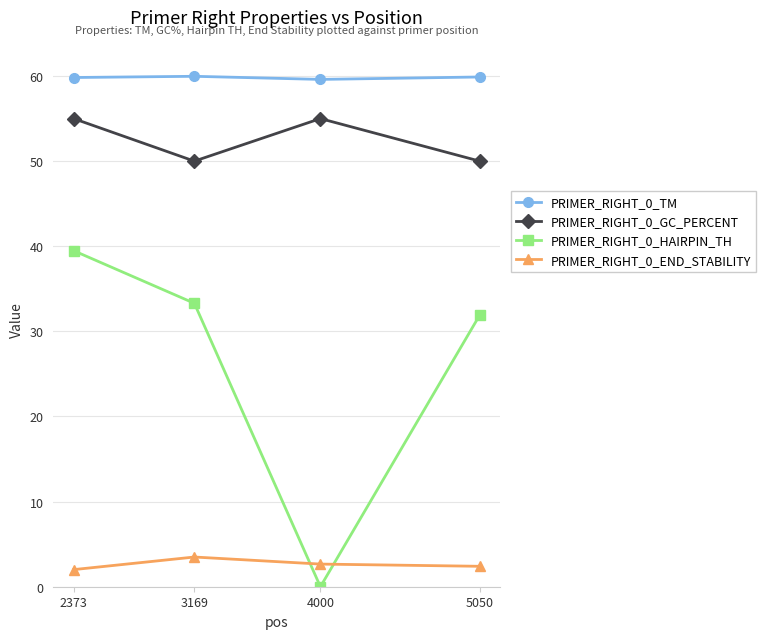

True or false: PRIMER_RIGHT_0_TM has a value of 59.9 at 5050.

True